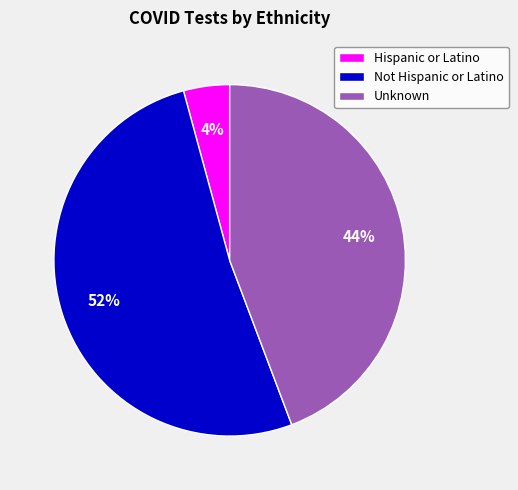

Count the number of slices in the pie.

3